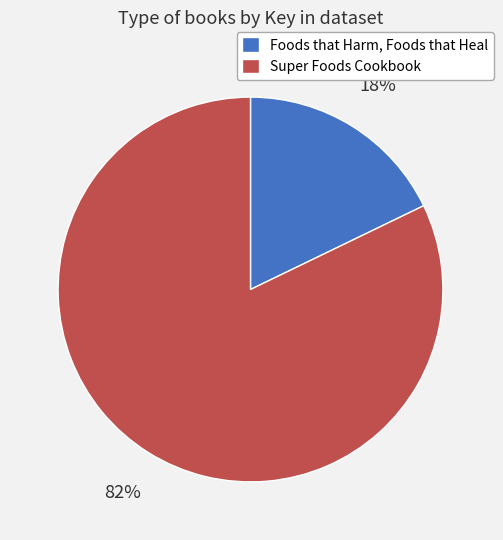

What is the majority slice?

Super Foods Cookbook